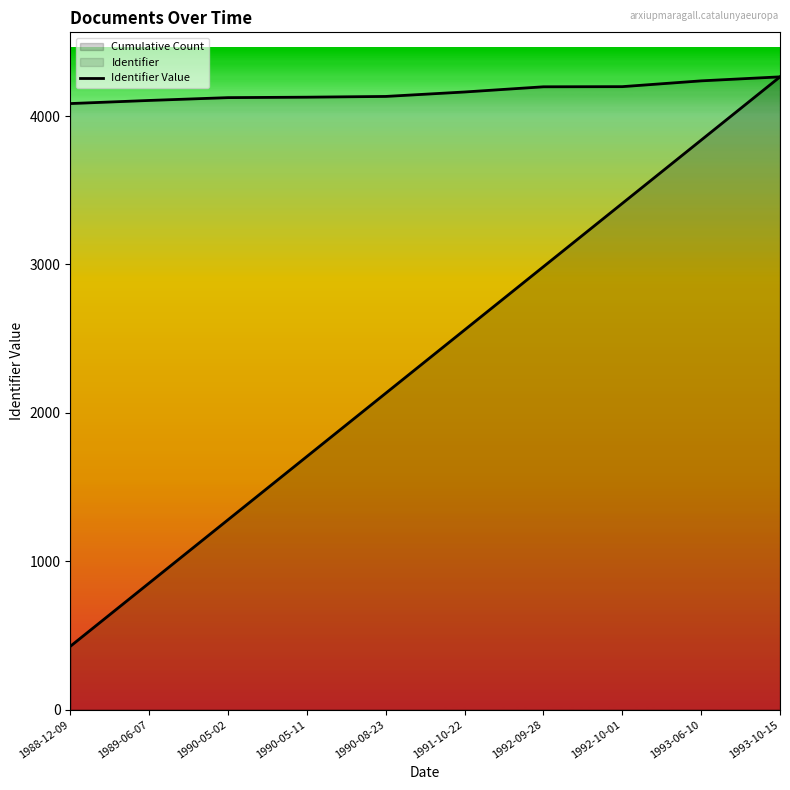

Which category has the highest value across all series?

1993-10-15